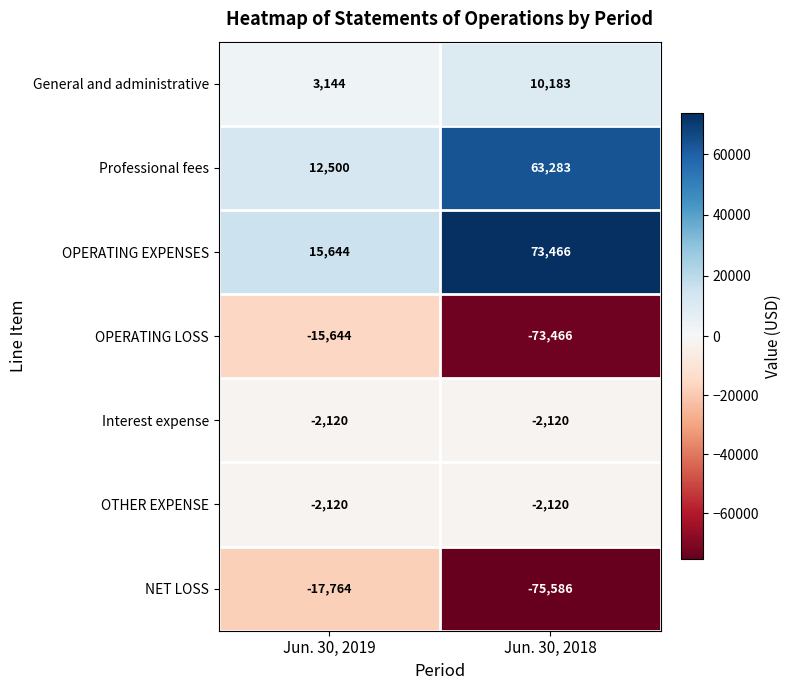

Reading right to left, extract all data points from this chart.

General and administrative: Jun. 30, 2018=10183	Jun. 30, 2019=3144
Professional fees: Jun. 30, 2018=63283	Jun. 30, 2019=12500
OPERATING EXPENSES: Jun. 30, 2018=73466	Jun. 30, 2019=15644
OPERATING LOSS: Jun. 30, 2018=-73466	Jun. 30, 2019=-15644
Interest expense: Jun. 30, 2018=-2120	Jun. 30, 2019=-2120
OTHER EXPENSE: Jun. 30, 2018=-2120	Jun. 30, 2019=-2120
NET LOSS: Jun. 30, 2018=-75586	Jun. 30, 2019=-17764